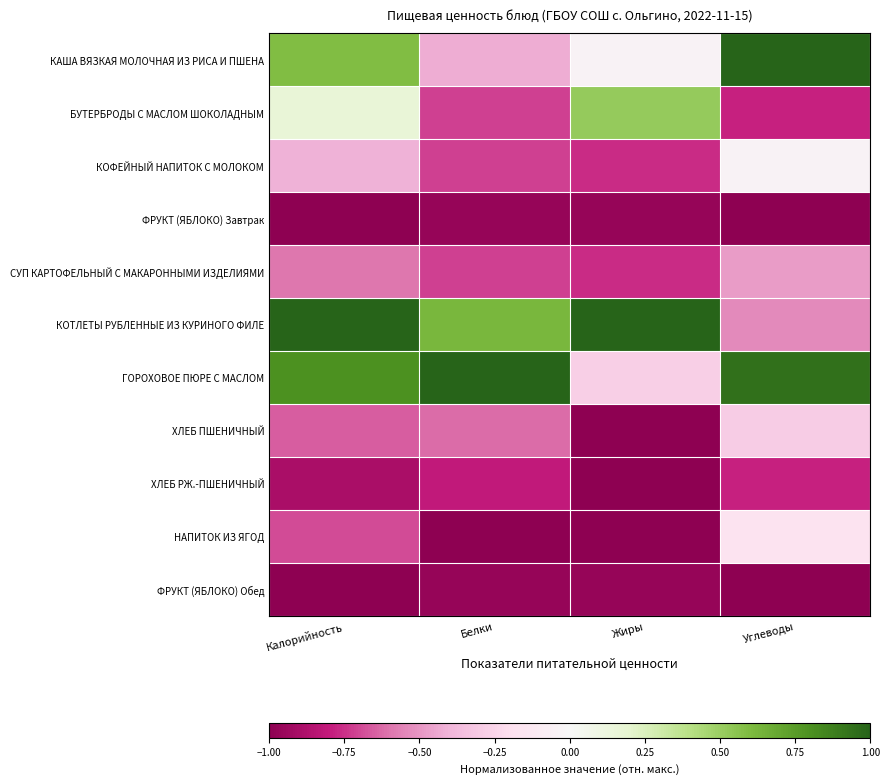

How many distinct data groups are displayed?

11